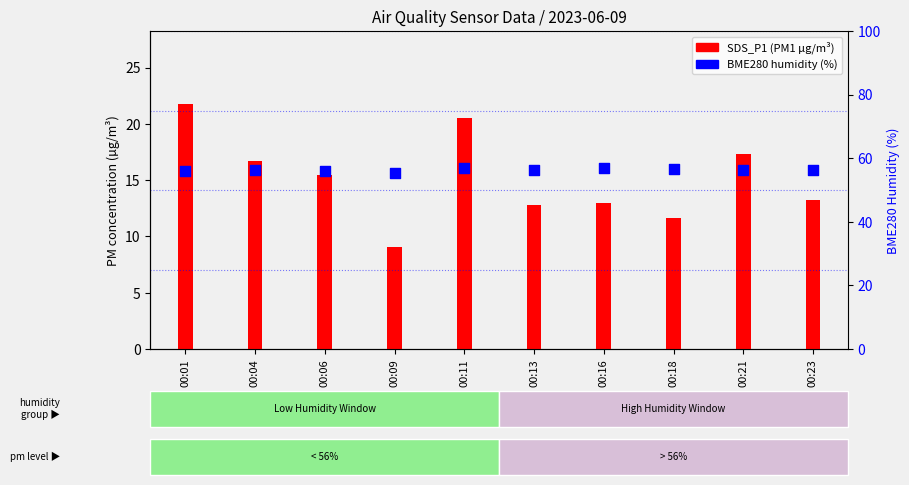

Which series contains the lowest Y value?

SDS_P1 (PM1)